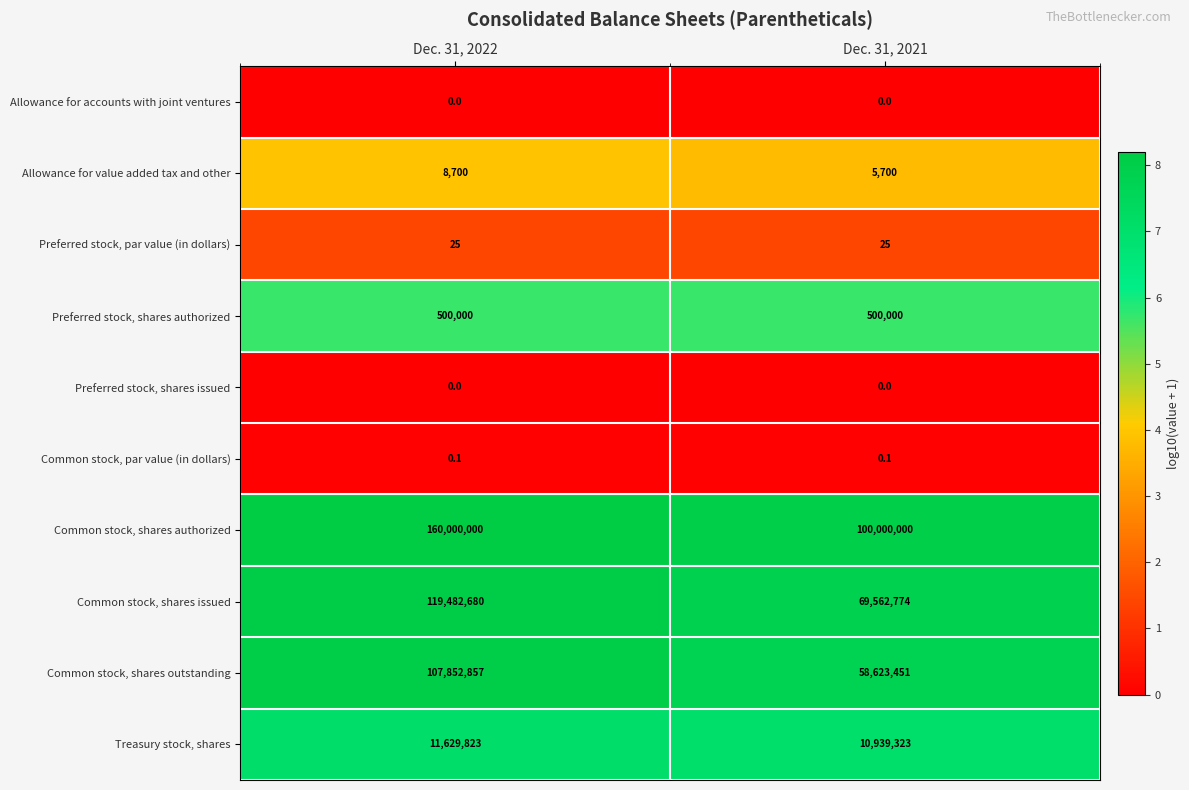

Reading right to left, extract all data points from this chart.

Allowance for accounts with joint ventures: Dec. 31, 2021=0.0	Dec. 31, 2022=0.0
Allowance for value added tax and other: Dec. 31, 2021=5700.0	Dec. 31, 2022=8700.0
Preferred stock, par value (in dollars): Dec. 31, 2021=25.0	Dec. 31, 2022=25.0
Preferred stock, shares authorized: Dec. 31, 2021=500000.0	Dec. 31, 2022=500000.0
Preferred stock, shares issued: Dec. 31, 2021=0.0	Dec. 31, 2022=0.0
Common stock, par value (in dollars): Dec. 31, 2021=0.1	Dec. 31, 2022=0.1
Common stock, shares authorized: Dec. 31, 2021=100000000.0	Dec. 31, 2022=160000000.0
Common stock, shares issued: Dec. 31, 2021=69562774.0	Dec. 31, 2022=119482680.0
Common stock, shares outstanding: Dec. 31, 2021=58623451.0	Dec. 31, 2022=107852857.0
Treasury stock, shares: Dec. 31, 2021=10939323.0	Dec. 31, 2022=11629823.0